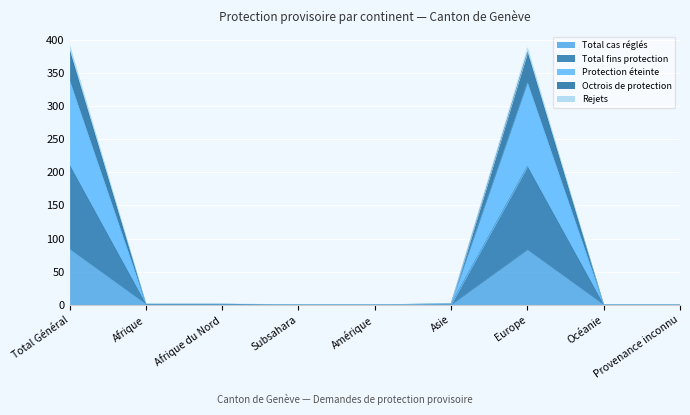

True or false: Total cas réglés and Protection éteinte cross at least once.

False